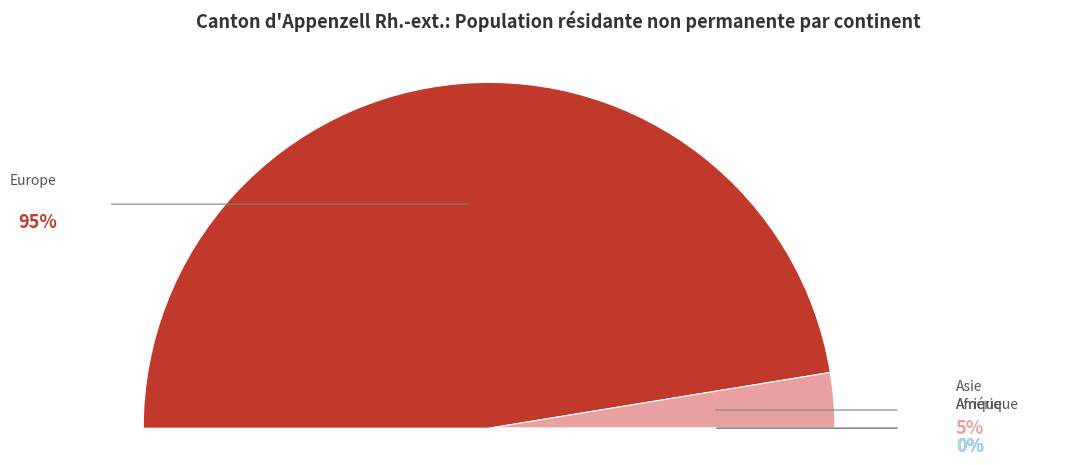

What is the change in value from Europe to Asie?

-87